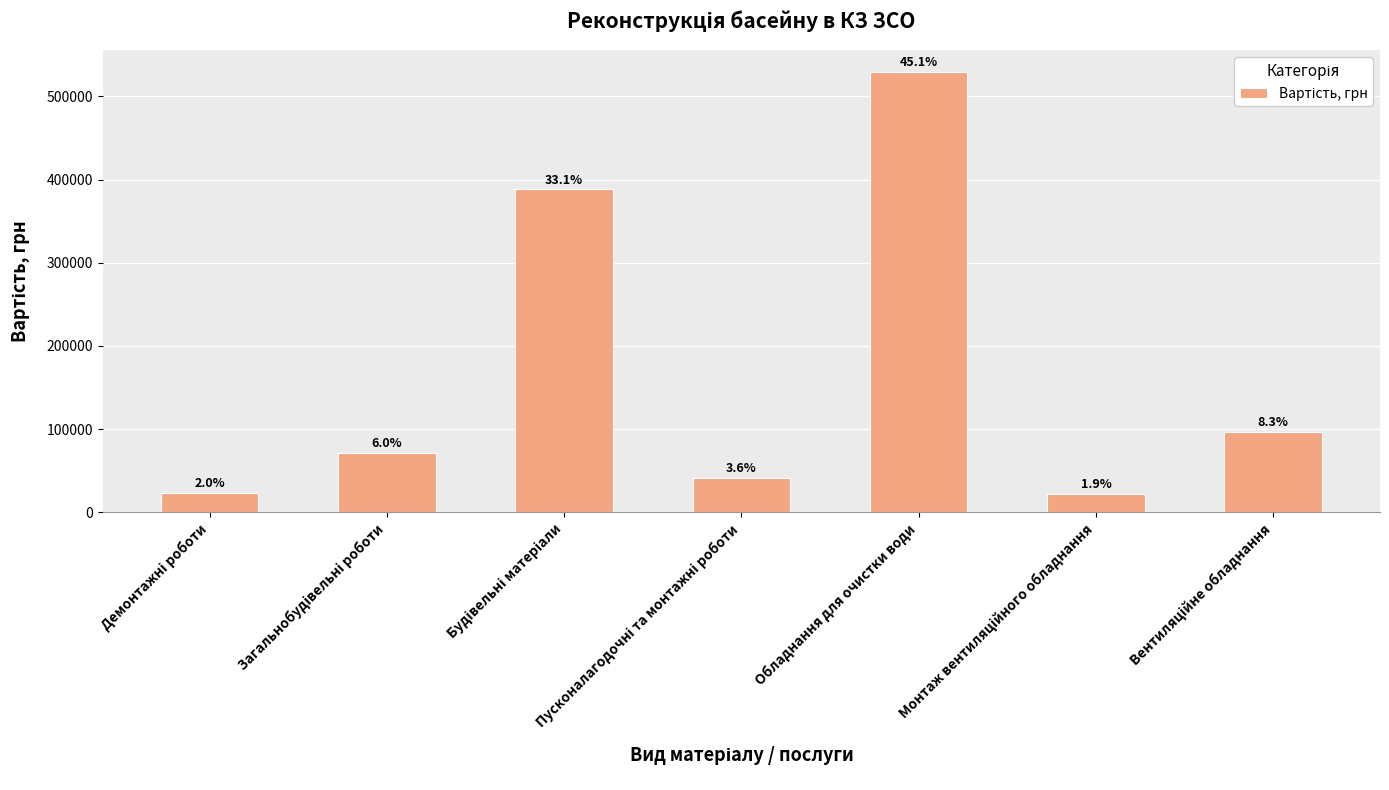

List the labels in order of value, smallest first.

Монтаж вентиляційного обладнання, Демонтажні роботи, Пусконалагодочні та монтажні роботи, Загальнобудівельні роботи, Вентиляційне обладнання, Будівельні матеріали, Обладнання для очистки води